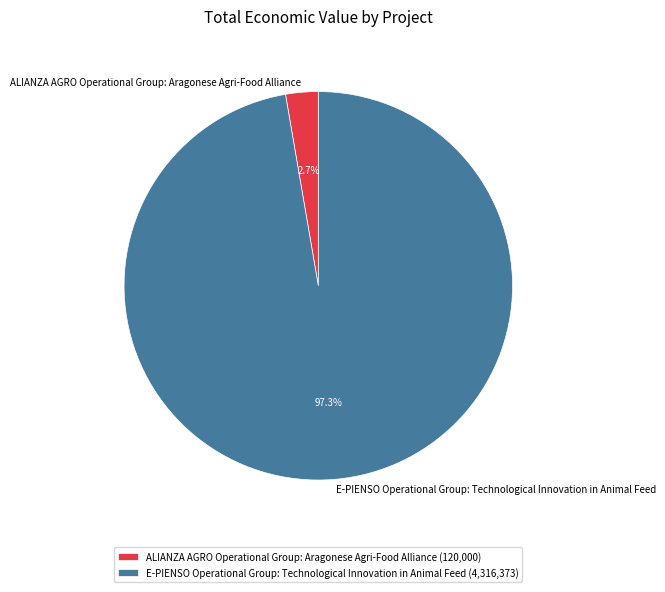

Combined, what portion of the pie is E-PIENSO Operational Group: Technological Innovation in Animal Feed and ALIANZA AGRO Operational Group: Aragonese Agri-Food Alliance?

100.0%